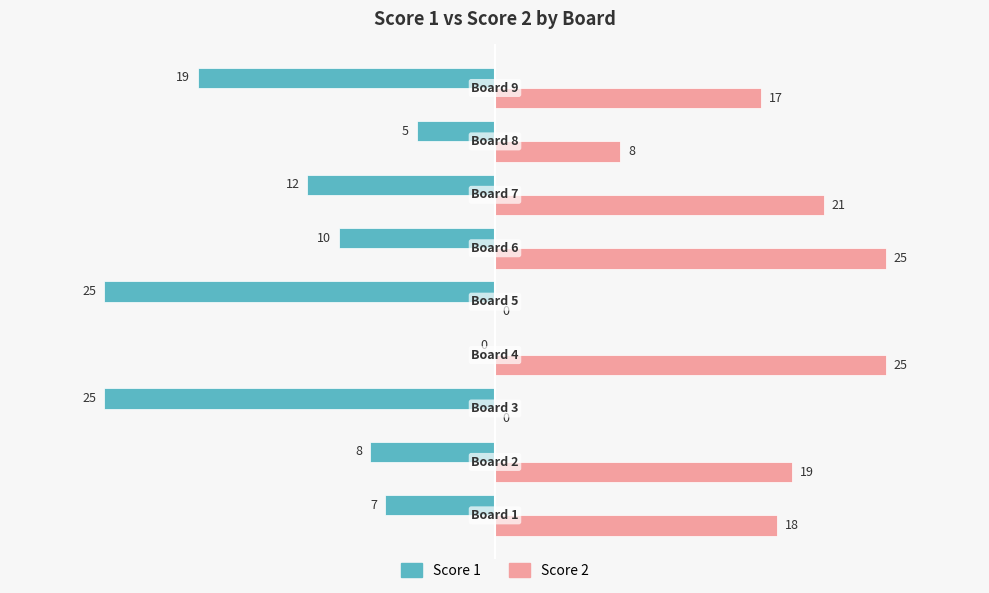

What is the greatest value displayed?

25